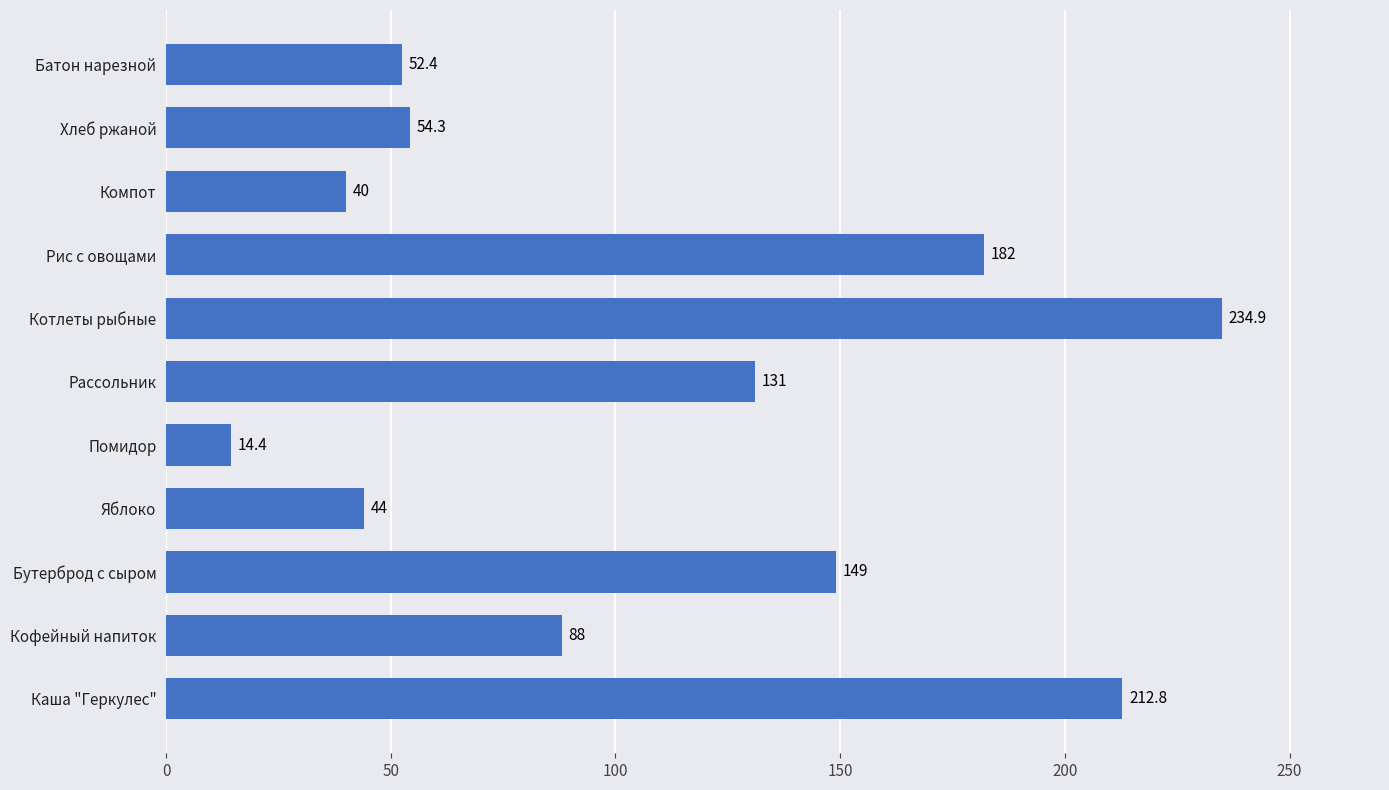

Where is the data nearest to the value 124?

Рассольник